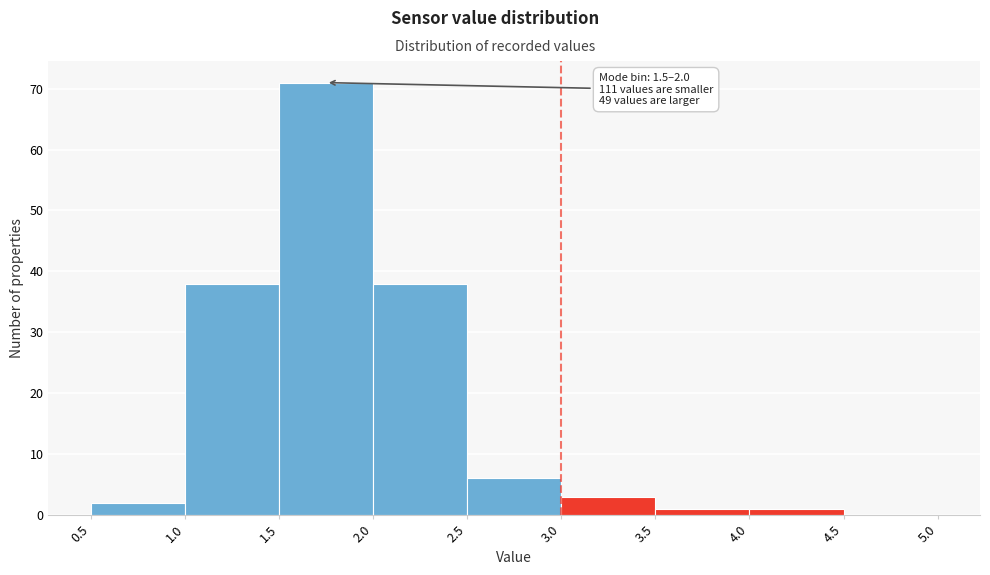

Over which range of the x-axis is the bar tallest?

1.5 to 2.0